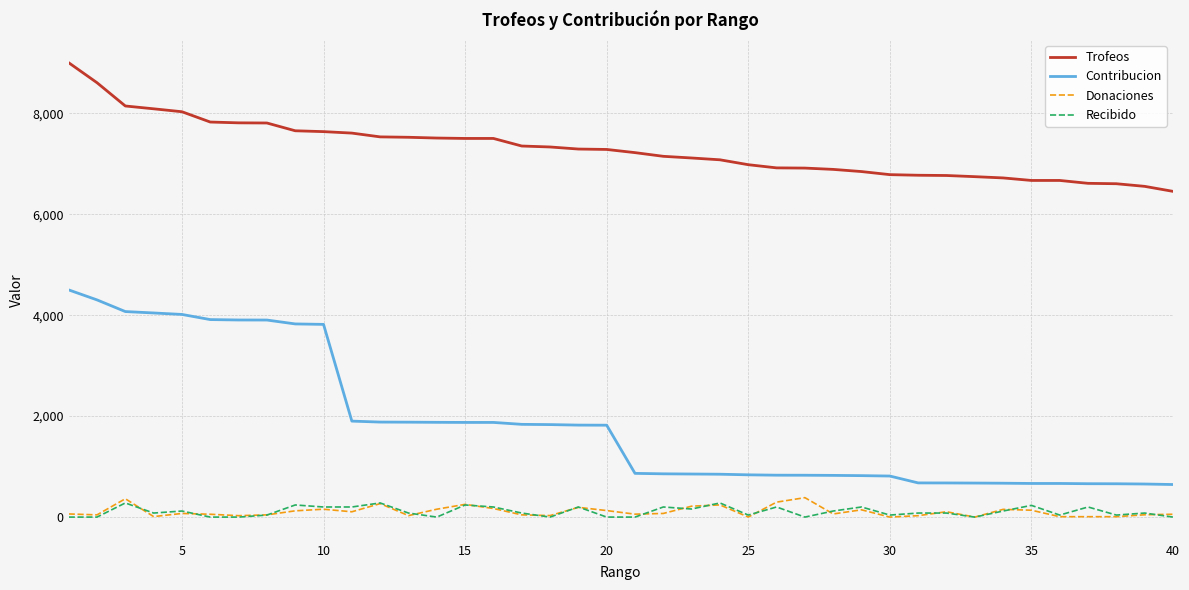

True or false: Donaciones and Contribucion intersect in this chart.

False